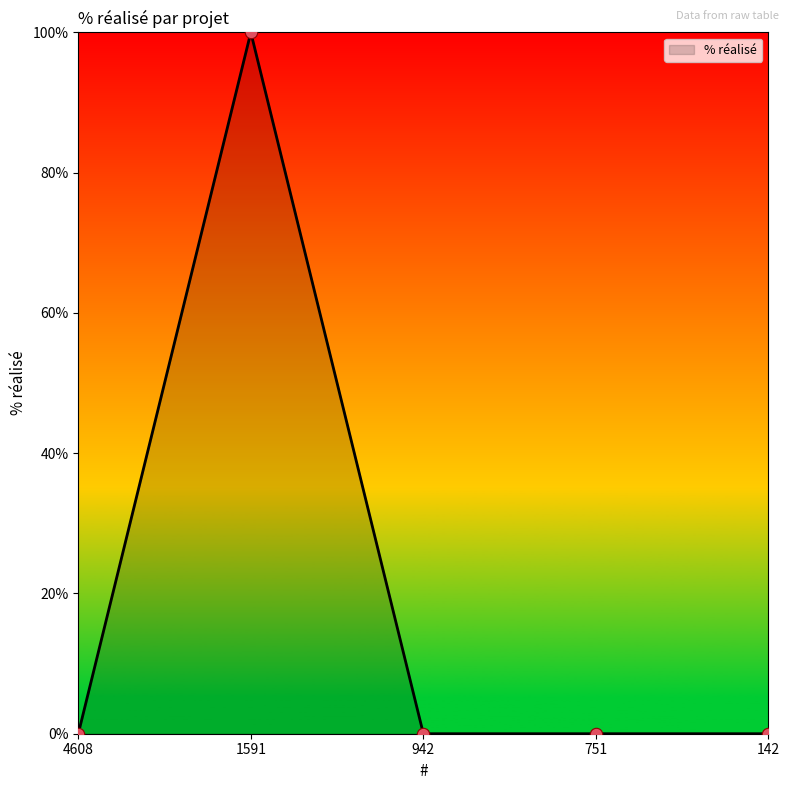

What is the change in value from 1591 to 942?

-100